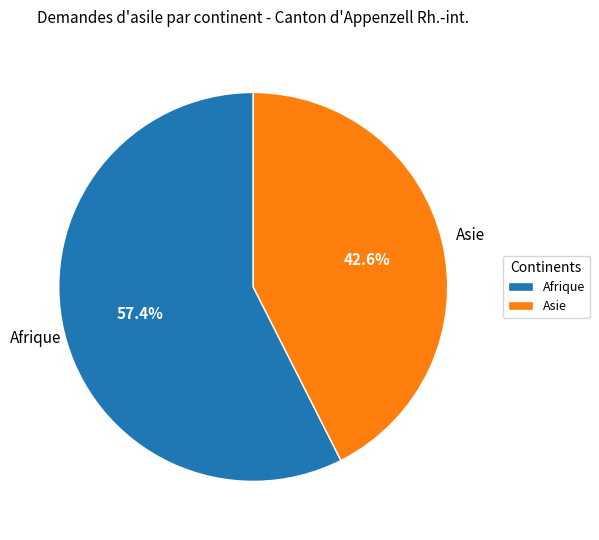

Is it true that Asie is 43% of the pie?

True